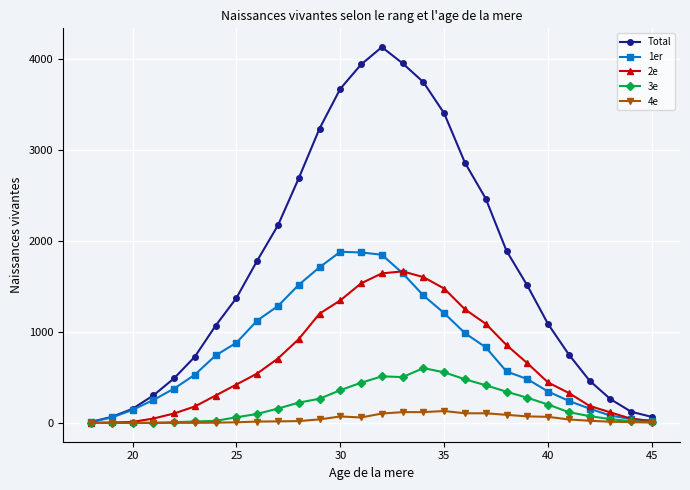

True or false: Total has more than 0 interior local peaks.

True